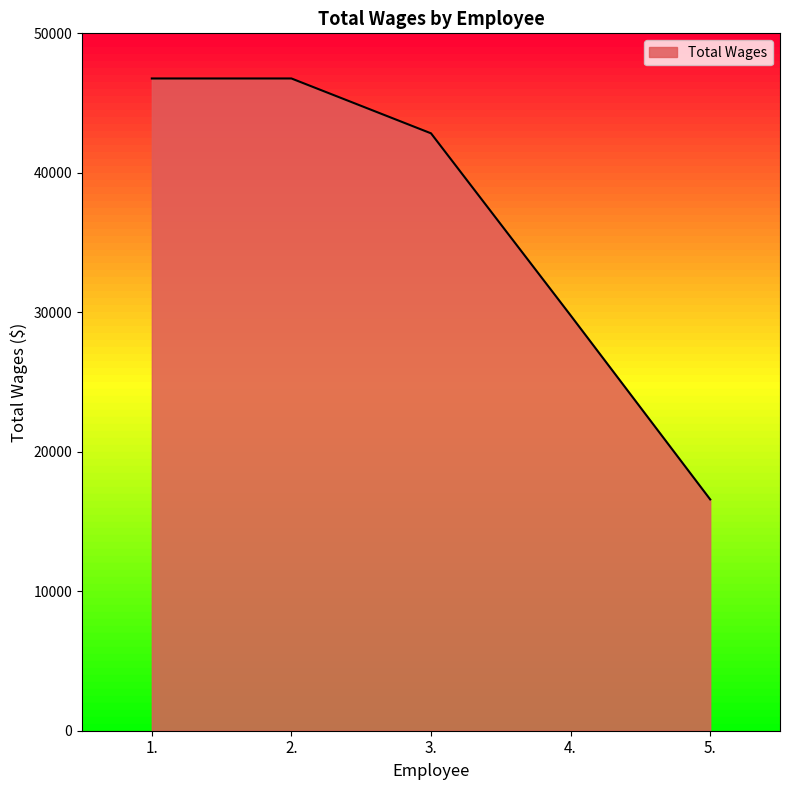

How many values are below 42831?

2